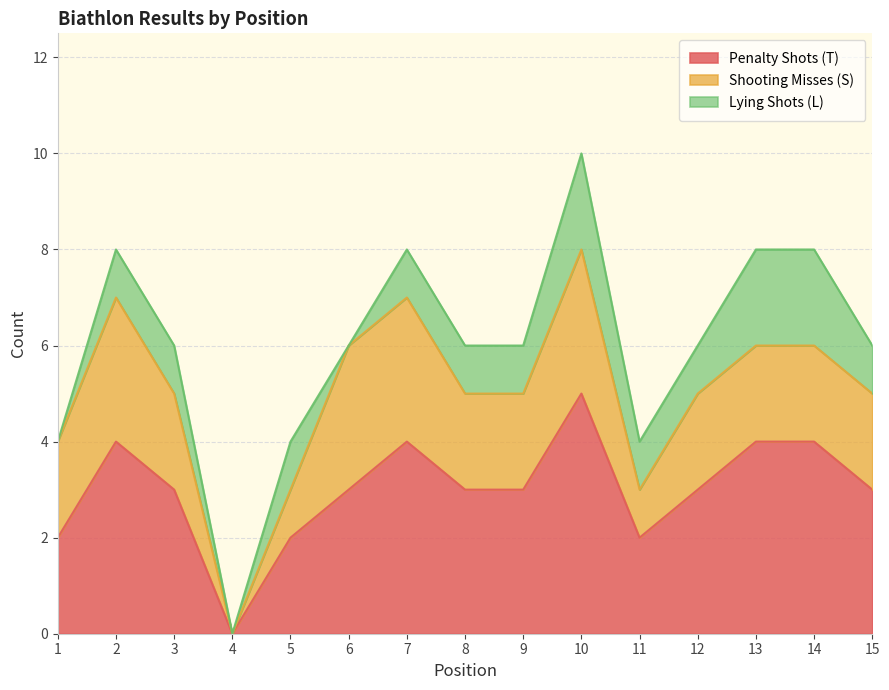

What is the sum of the Penalty Shots (T) values at 14 and 8?

7